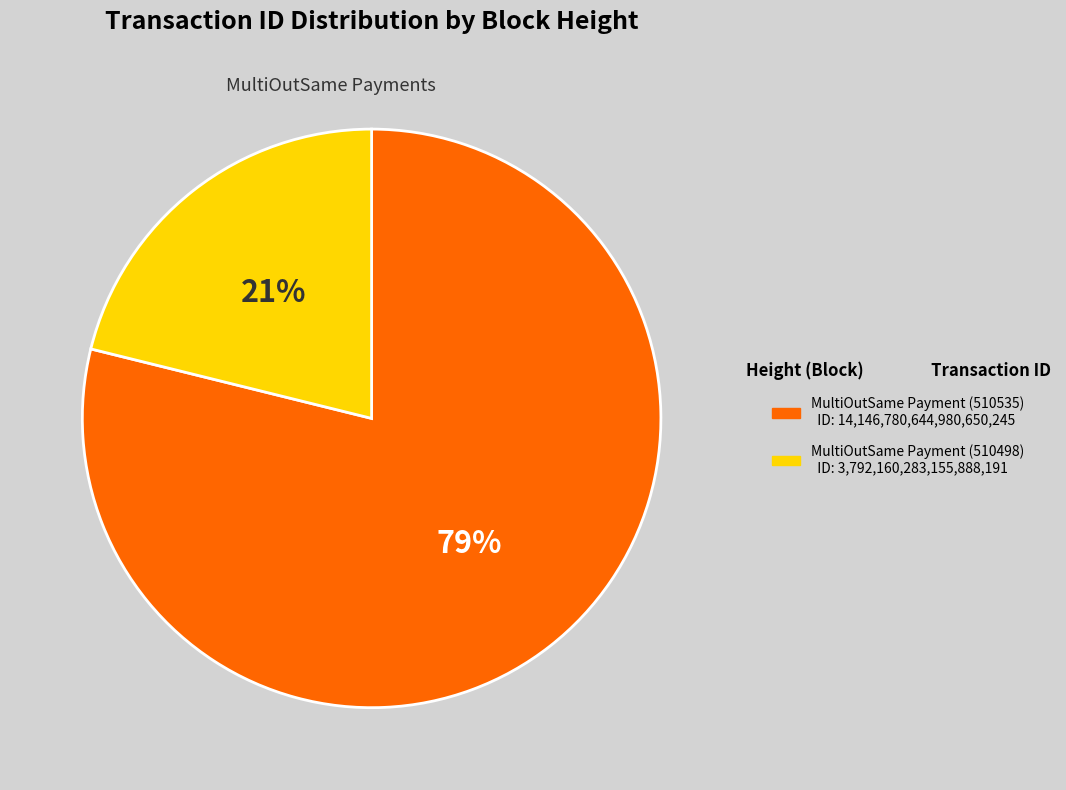

Does any single category account for the majority?

Yes